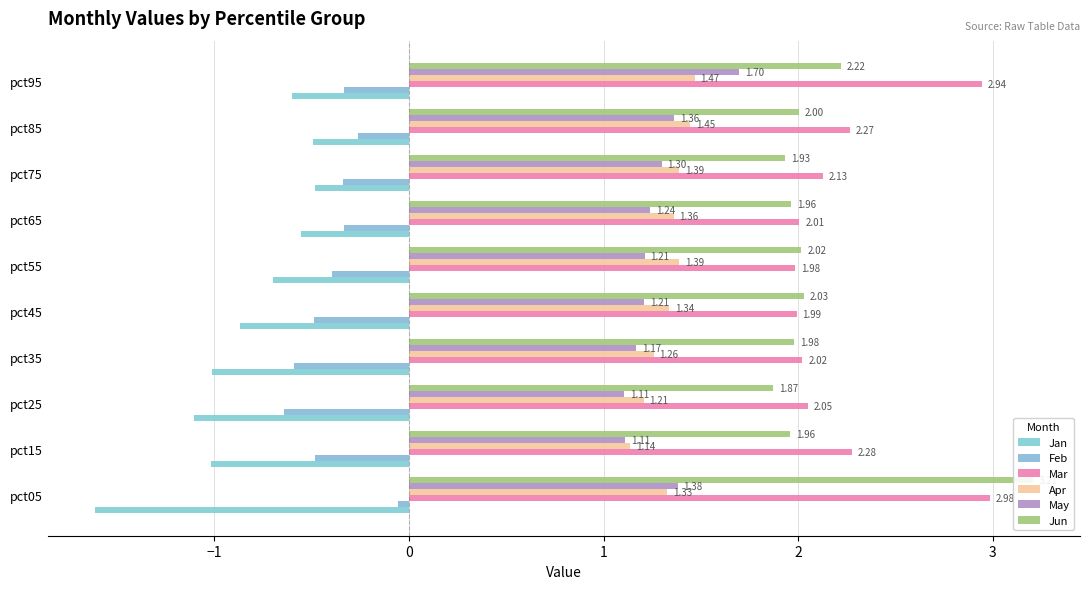

The May series shows 1.1 at pct25. True or false?

True